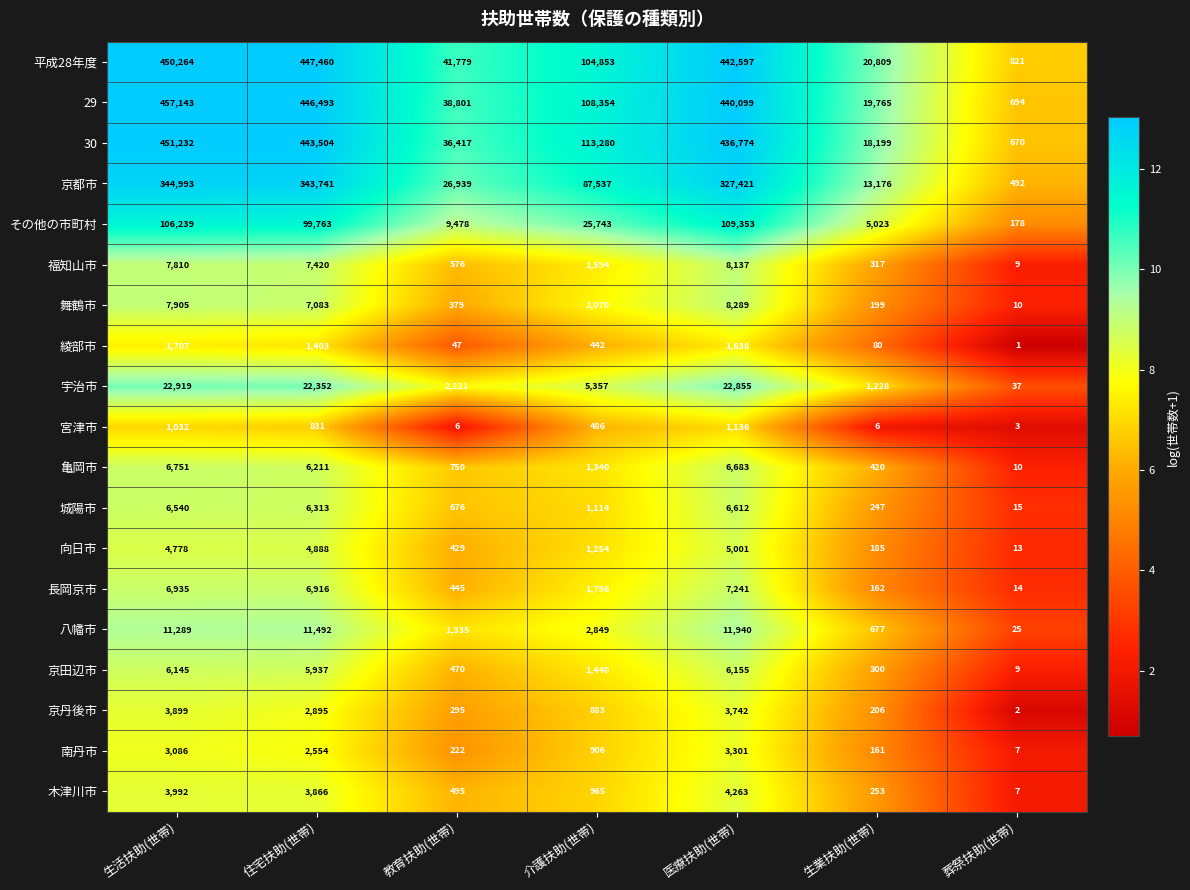

Which series has the widest spread of values?

29